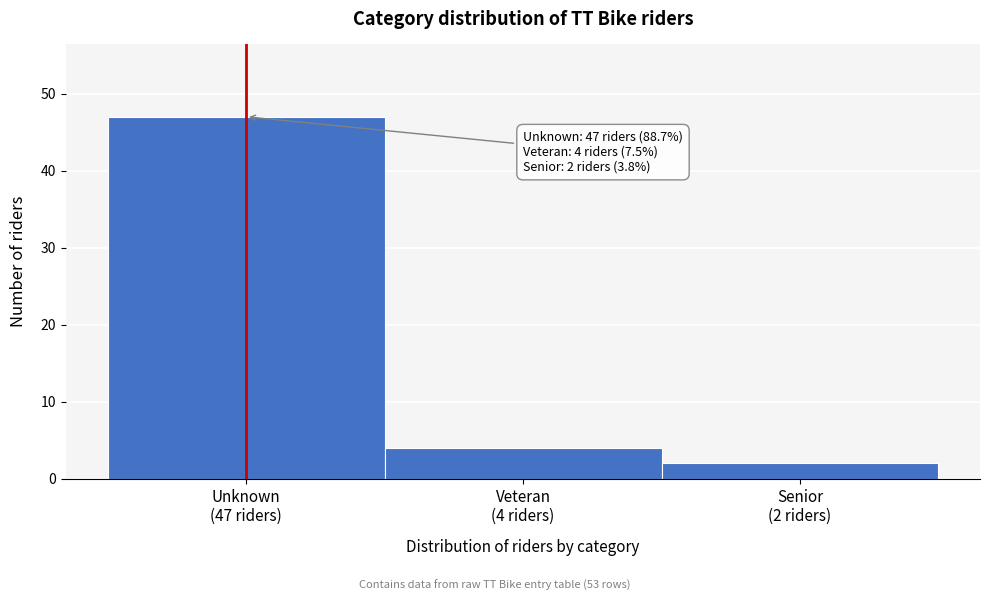

Reading right to left, transcribe all the data shown in this chart.

2	4	47